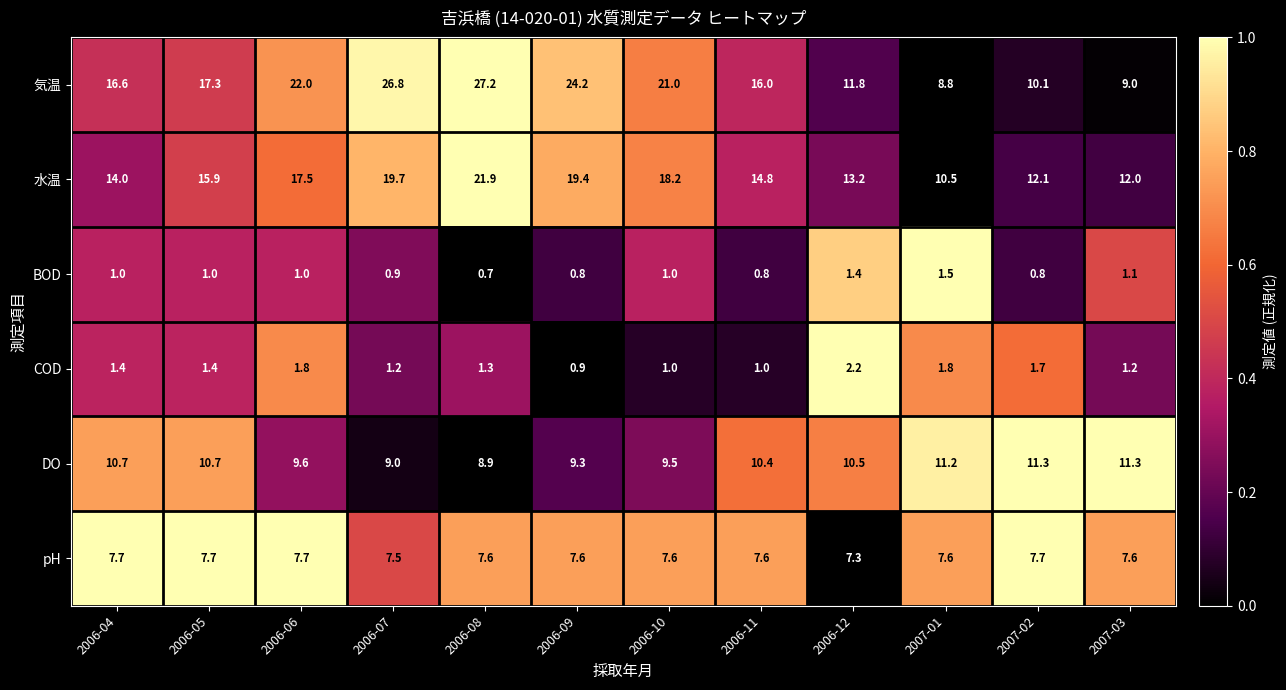

Which series has the largest range (max minus min)?

気温